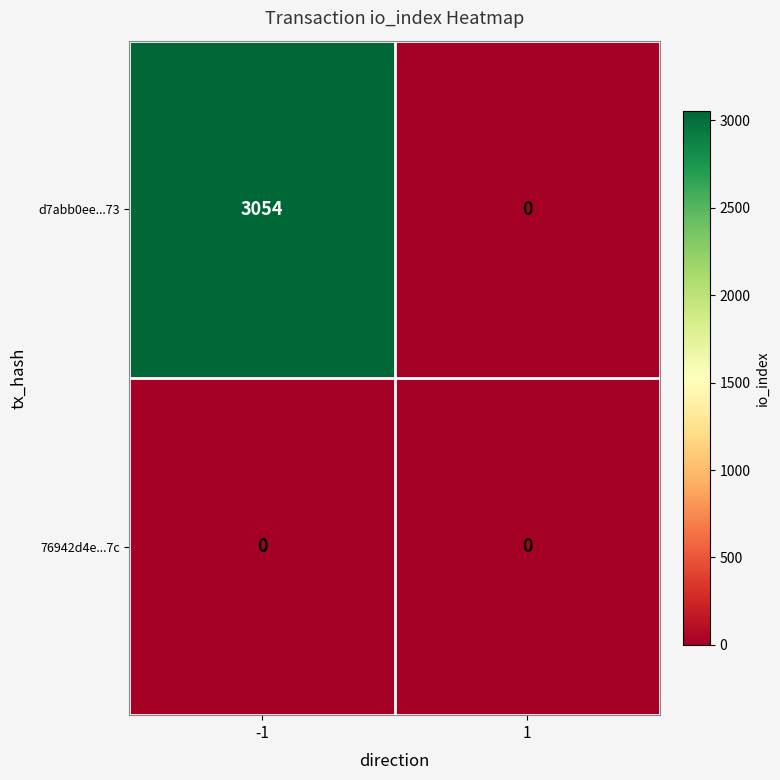

The d7abb0ee...73 series shows 1975 at 1. True or false?

False